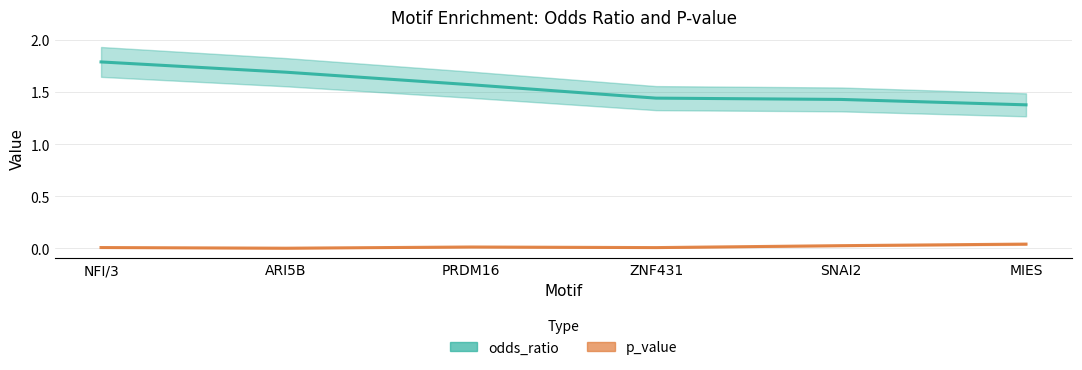

Is this an area chart (filled region under the line)?

No